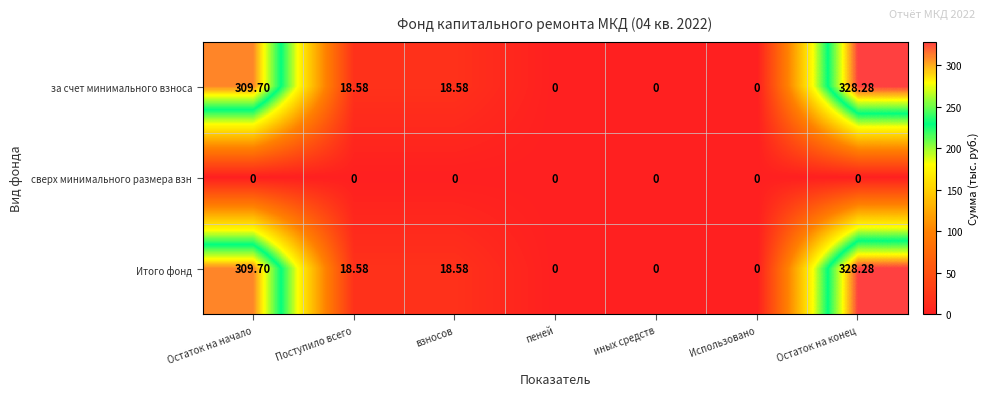

Is the value of за счет минимального взноса at Использовано greater than the value of Итого фонд at Остаток на конец?

No